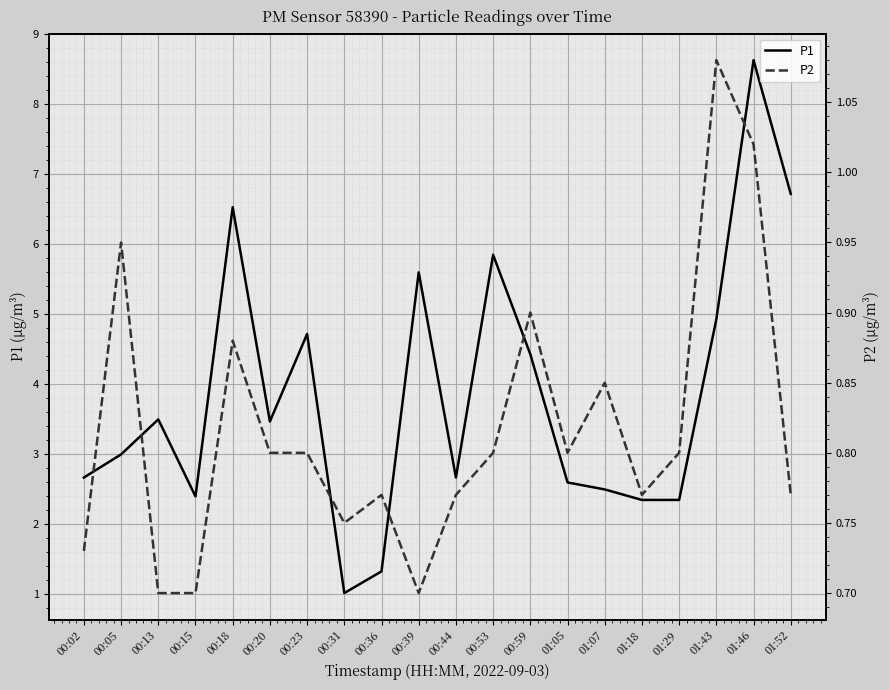

What is the total value across all series at 00:20?

4.3